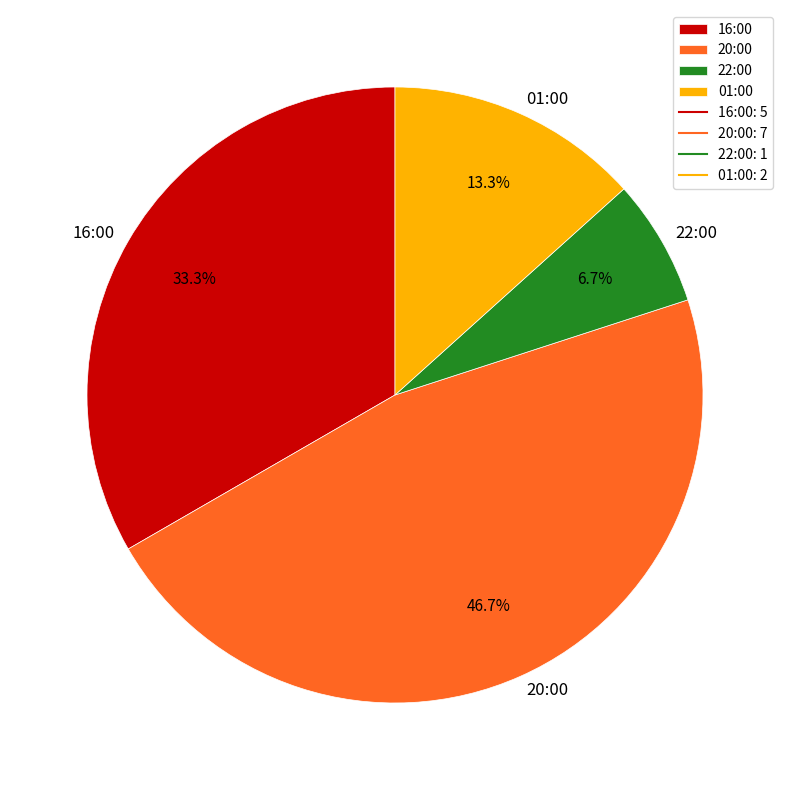

How many slices are in this pie chart?

4